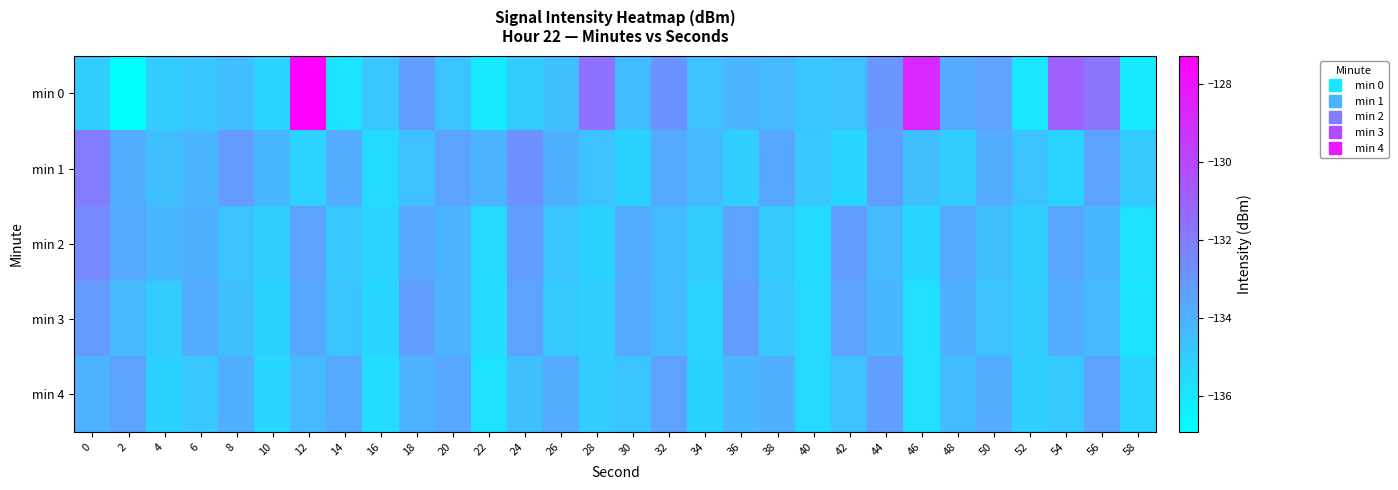

Between 14 and 30, which is larger?

30